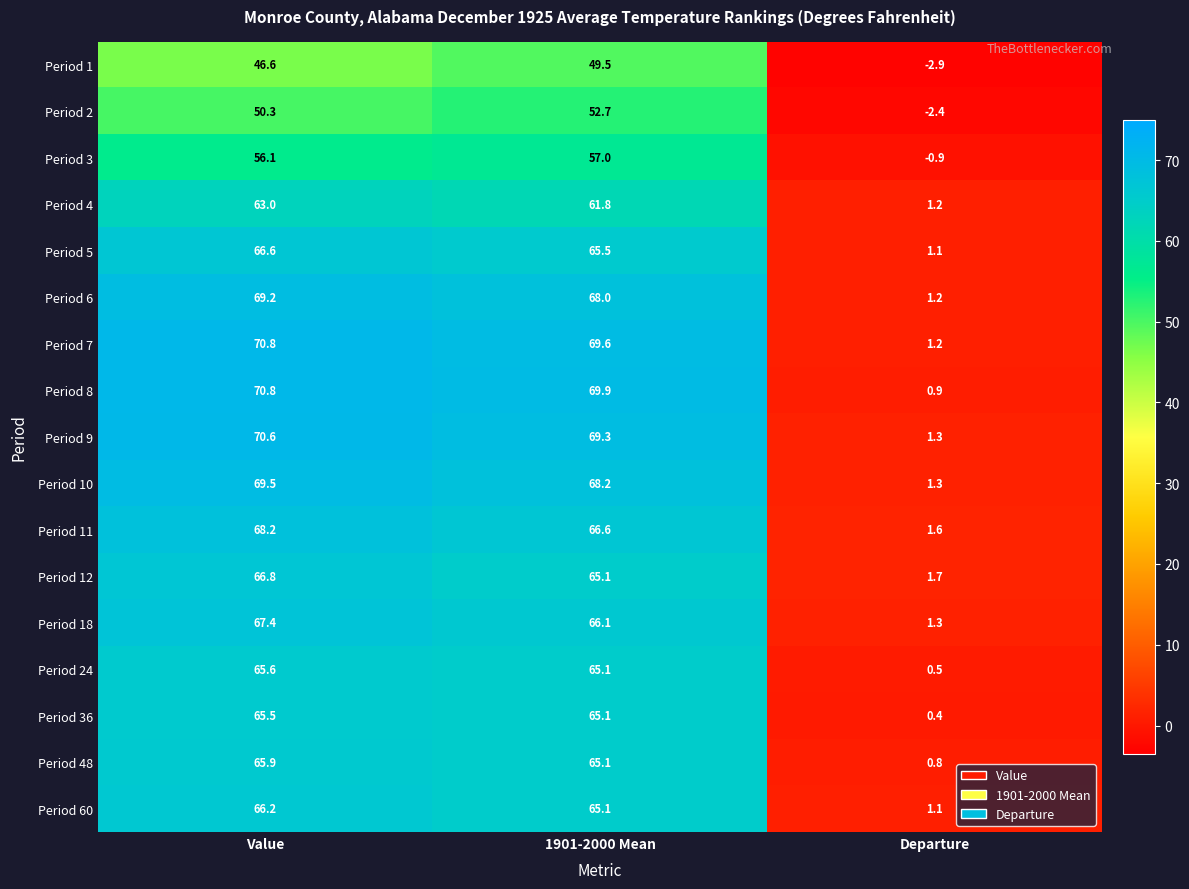

What is the maximum value shown in the chart?

70.8